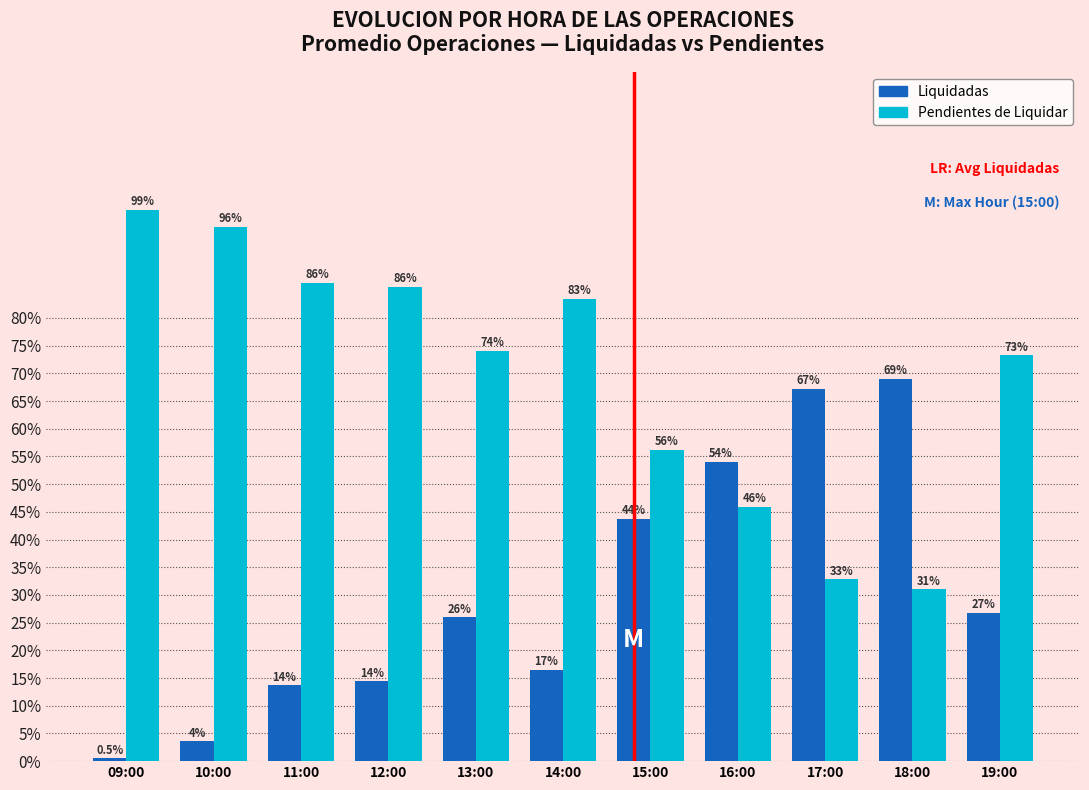

What is the smallest value displayed?

0.5